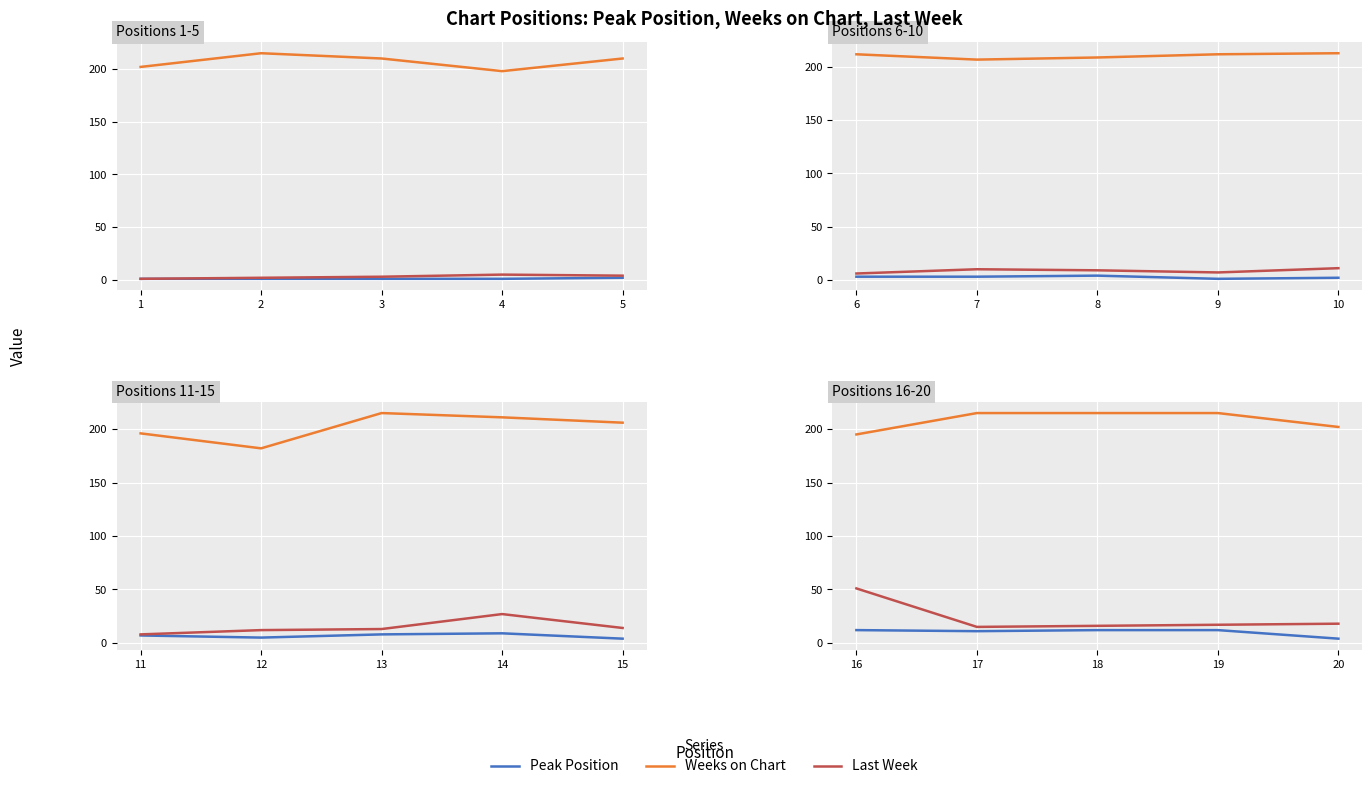

Which series has the largest total across all categories?

Weeks on Chart